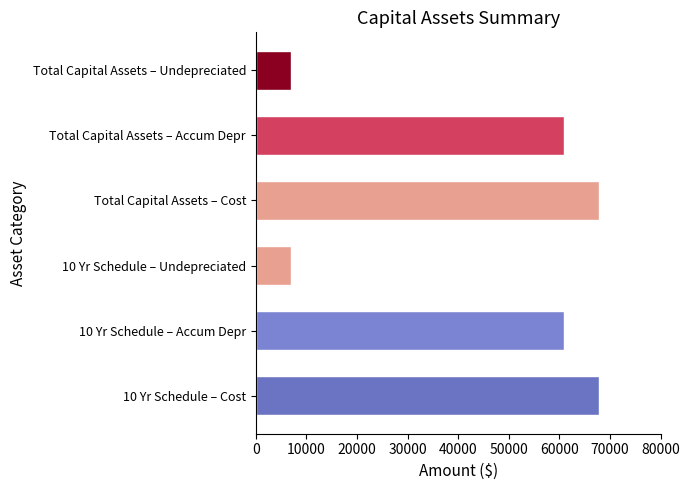

Does the chart contain any negative values?

No